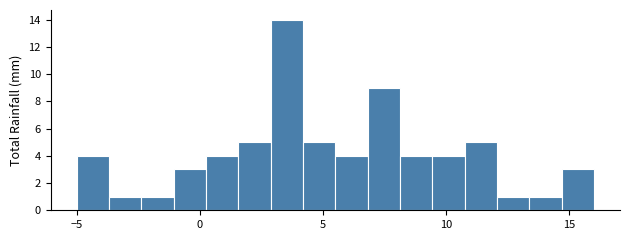

Read against the x-axis, roughly where is the centre of the tallest bar?

3.5